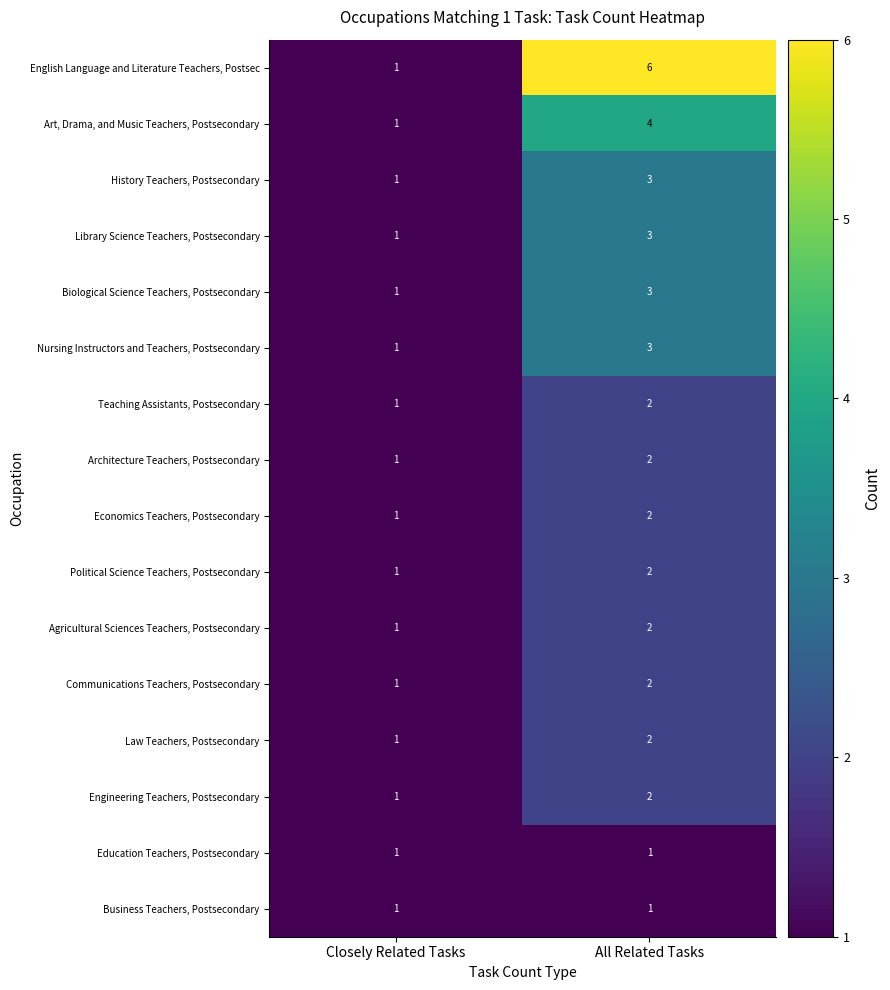

Which series has the widest spread of values?

English Language and Literature Teachers, Postsec